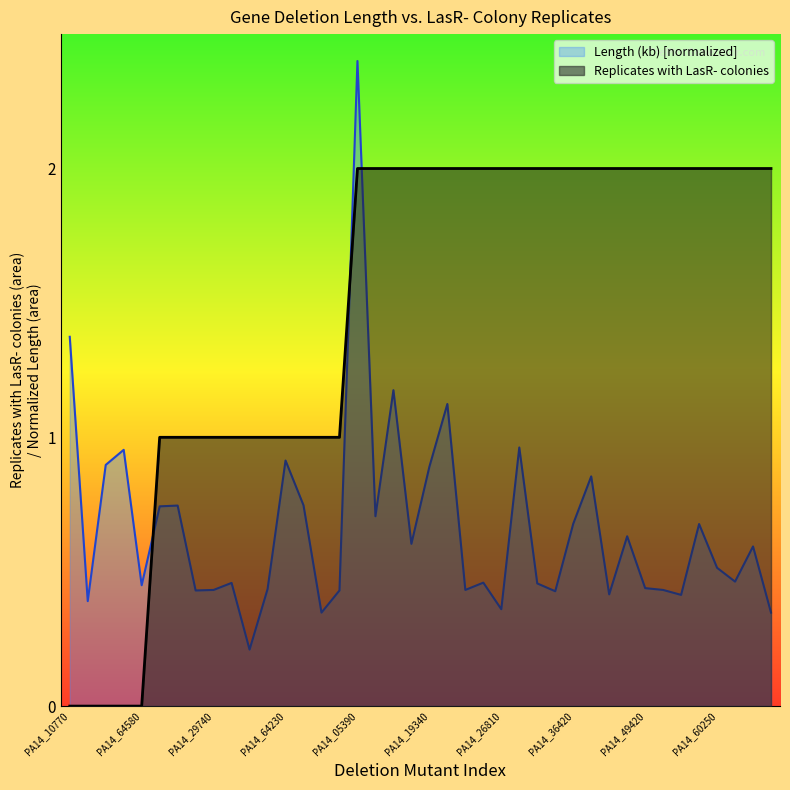

What is the sum of the Length (kb) values at PA14_38970 and PA14_16470?

1.6